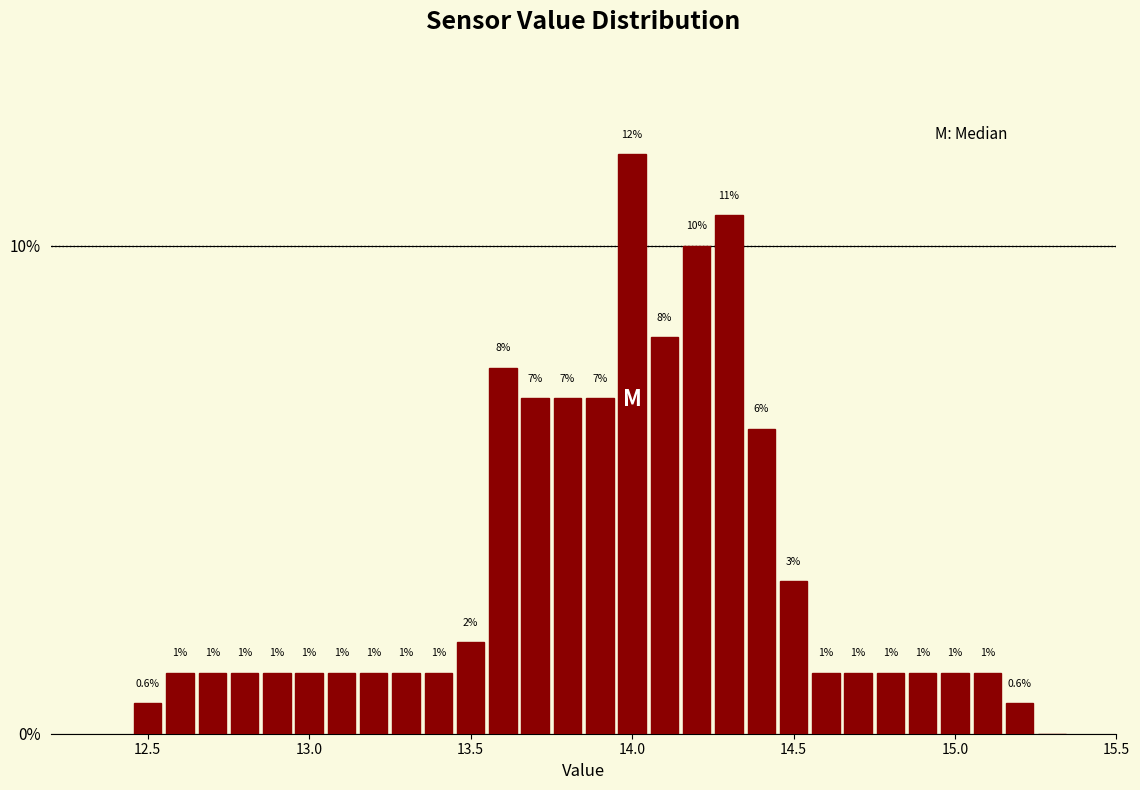

Around what value on the x-axis is the tallest bar? Give the approximate position of its centre, as read against the axis.

14.00